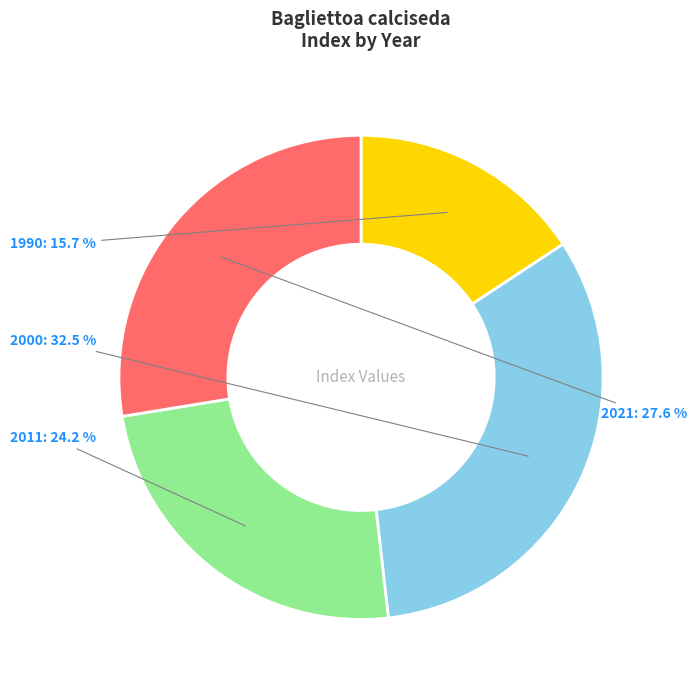

Count the number of slices in the pie.

4